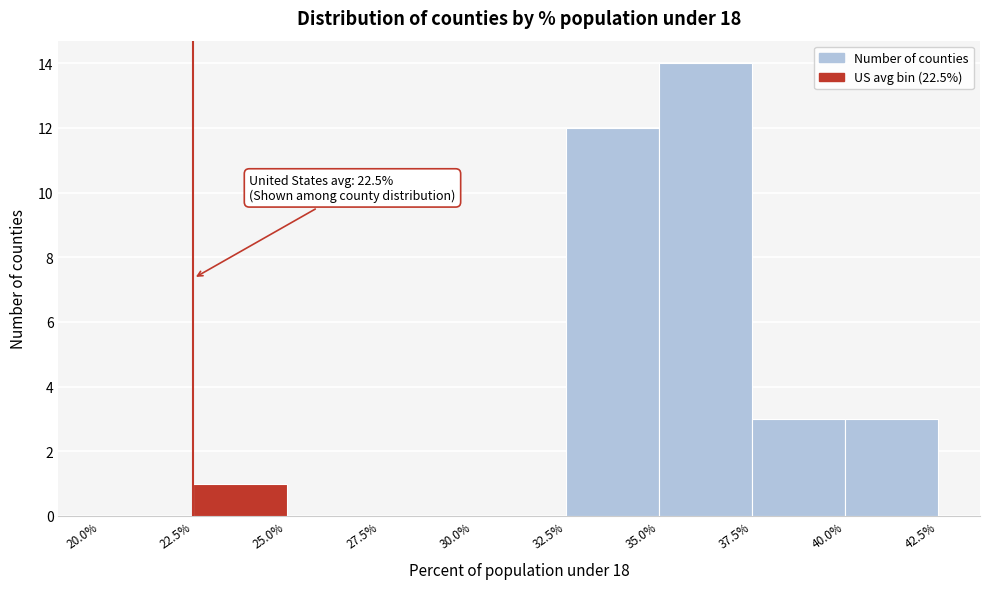

Over which range of the x-axis is the bar tallest?

35.0% to 37.5%